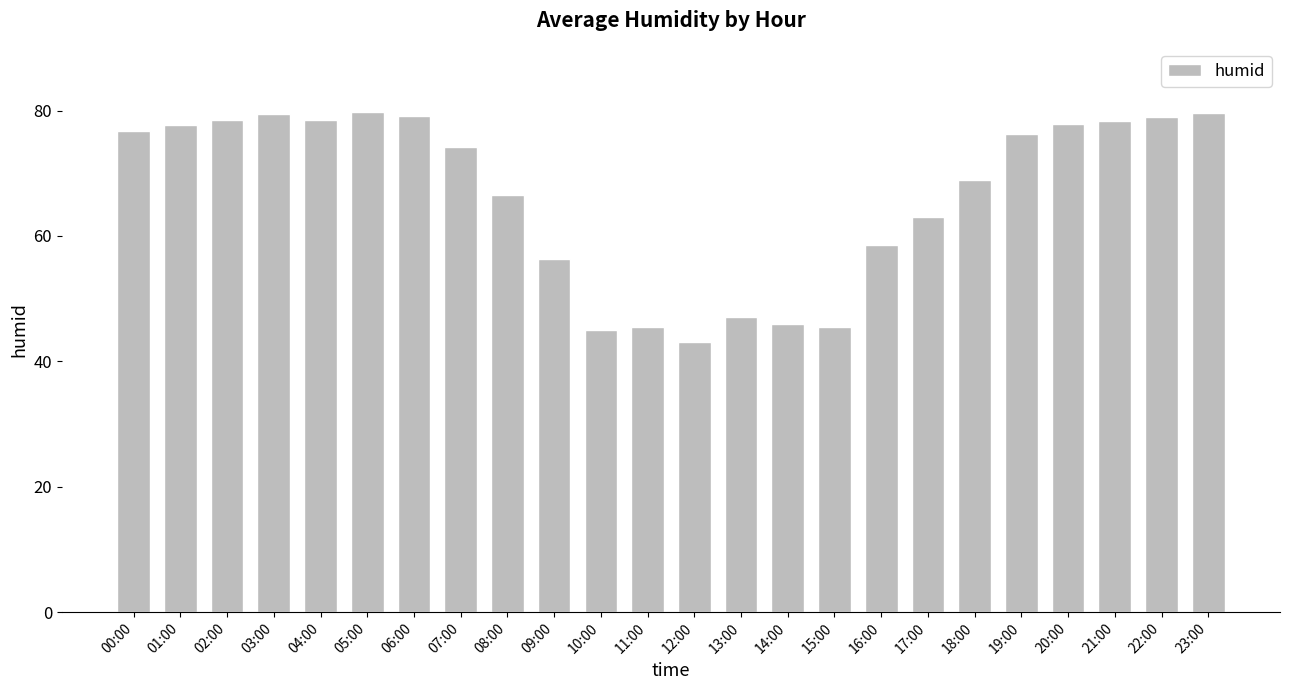

What is the value of the 5th bar from the left?

78.5